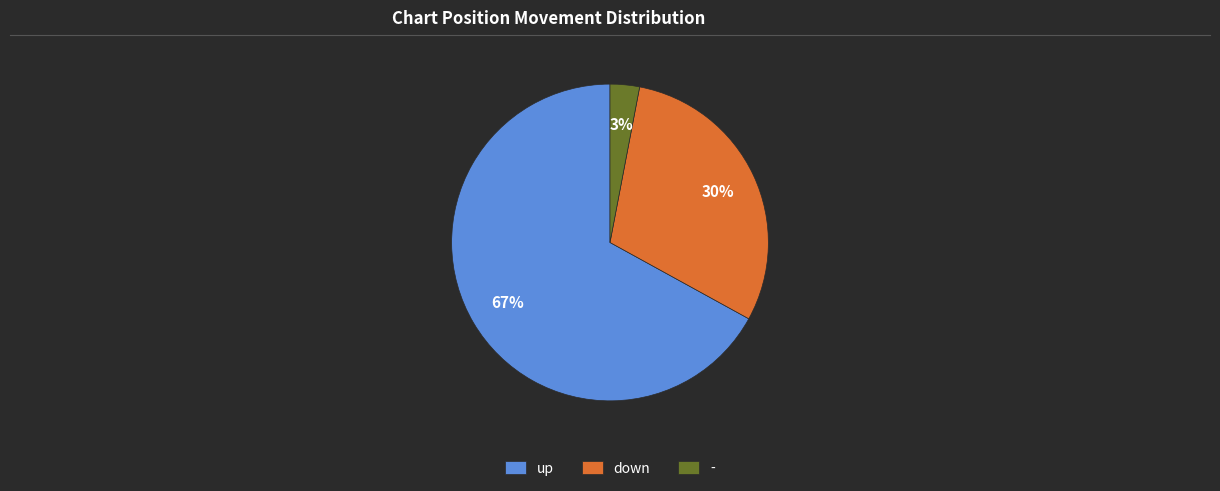

To the nearest percent, what percentage of the pie is up?

67%